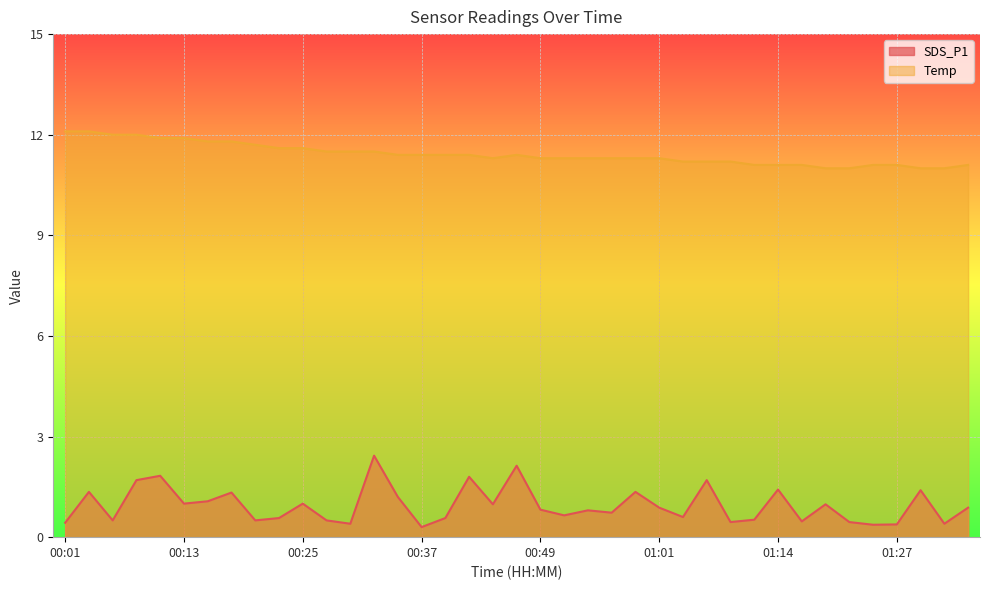

True or false: SDS_P1 and Temp cross at least once.

False